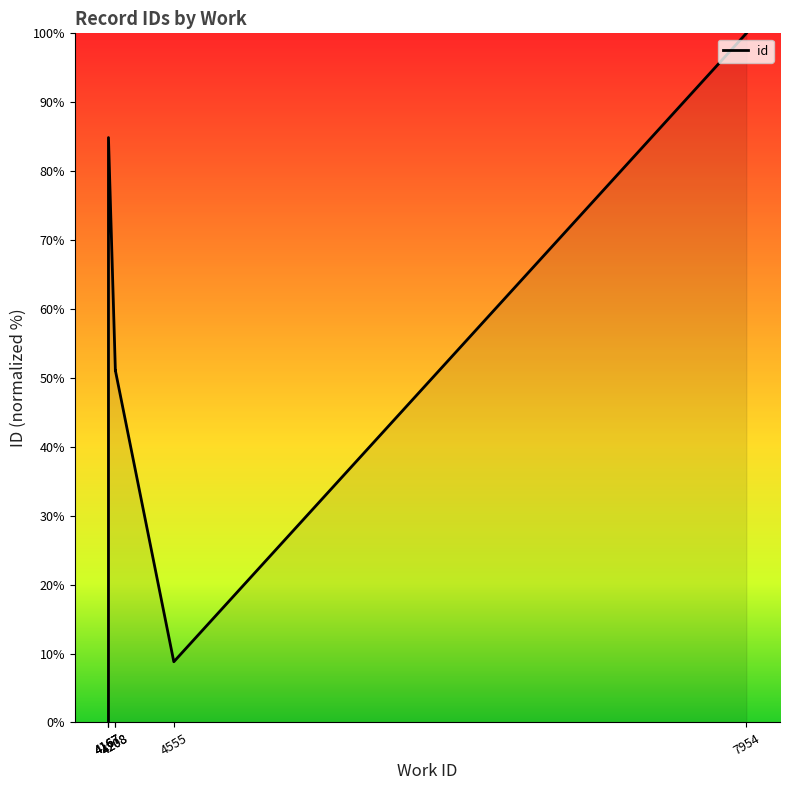

Does the chart display data point markers on the line(s)?

No